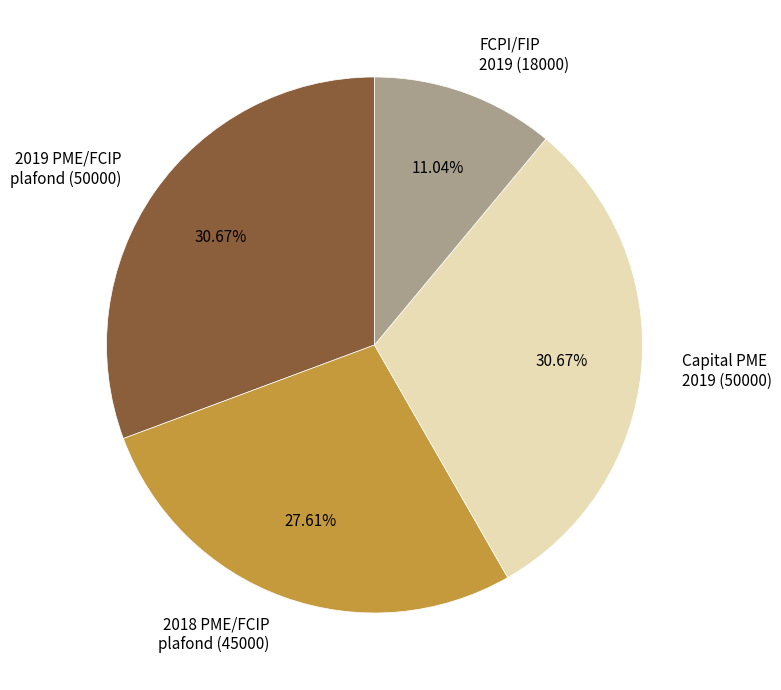

Does 2018 PME/FCIP plafond (45000) account for over 50% of the chart?

No